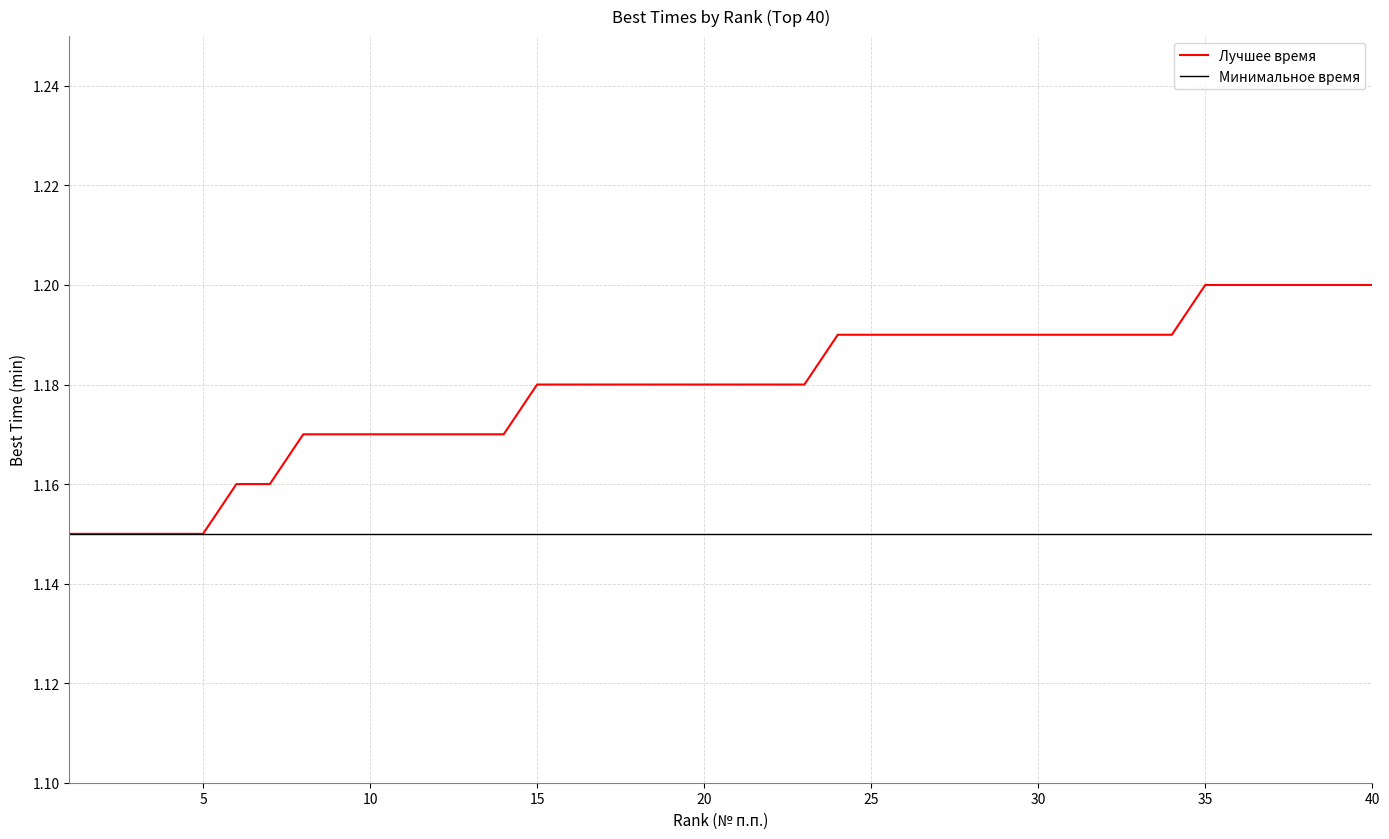

The value at 28 is 1.2. True or false?

True